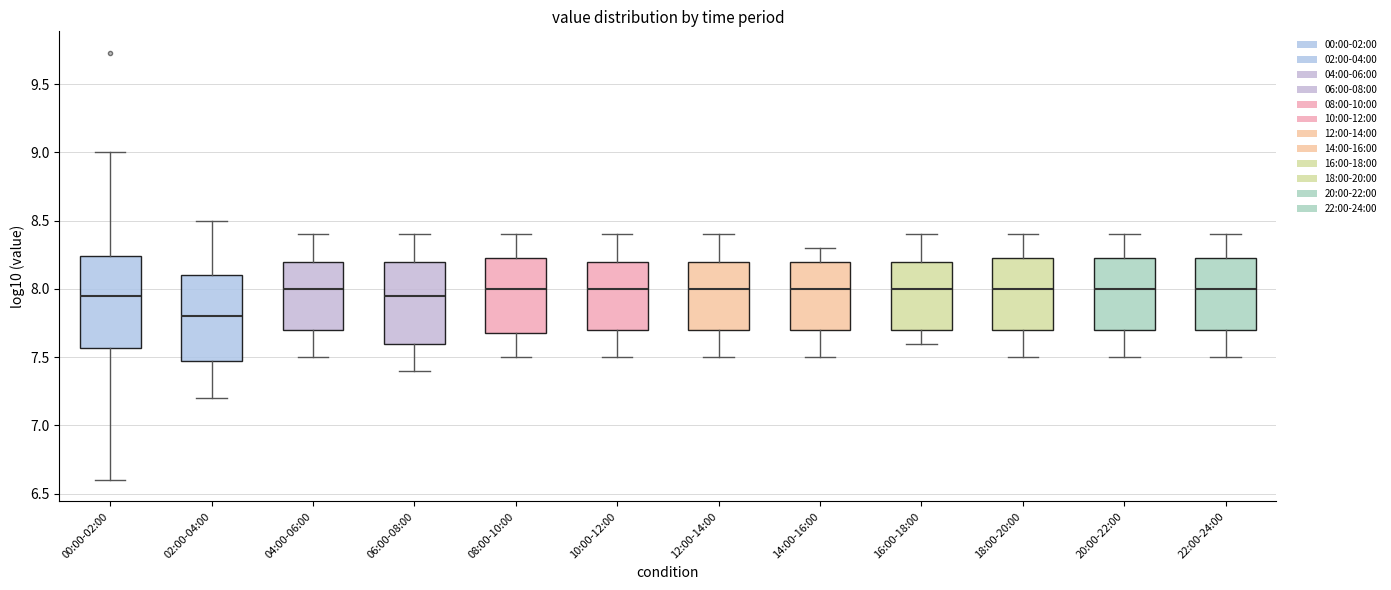

Where is the lower edge of the box for 04:00-06:00 on the y-axis? The values are not printed on the chart, so give them approximately, as read against the axis.

7.70